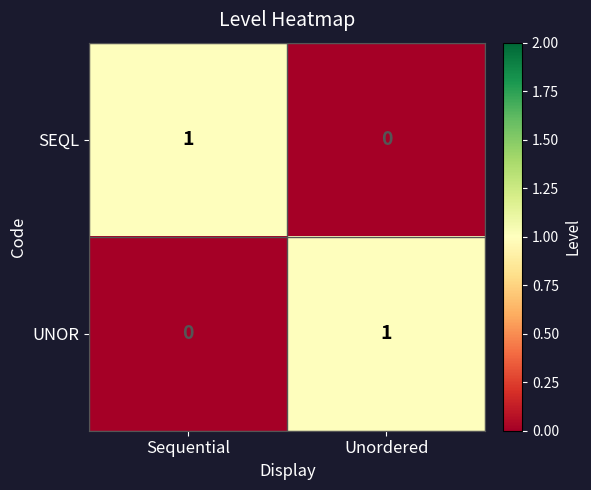

Is it true that UNOR equals 1 at Unordered?

True